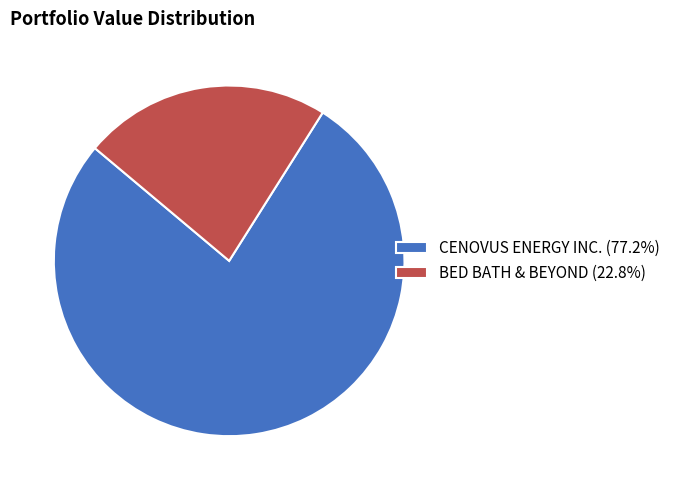

Does CENOVUS ENERGY INC. (77.2%) represent more than half of the total?

Yes